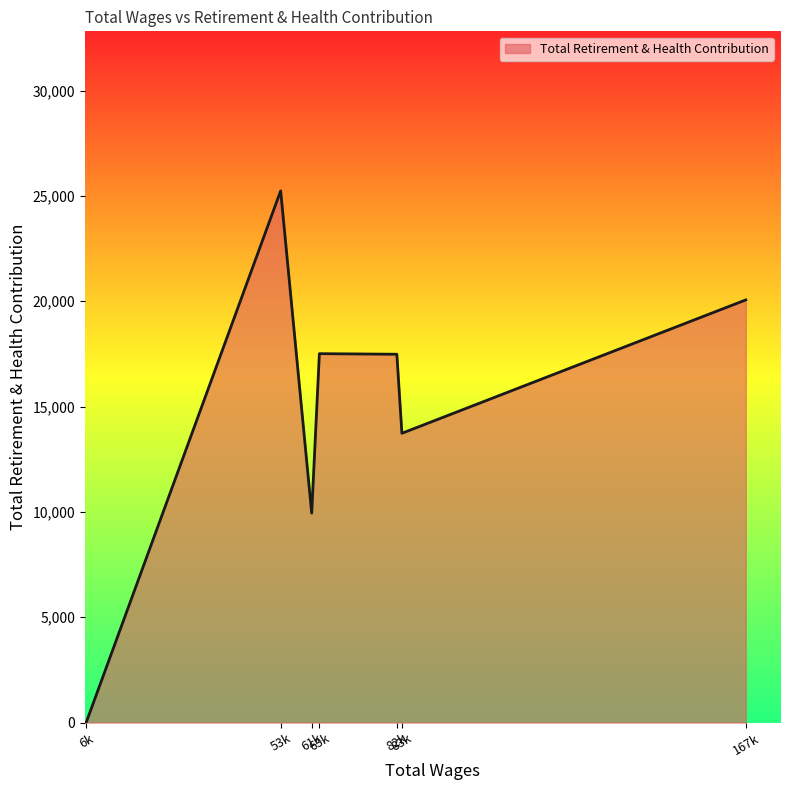

How many positive values are there?

6